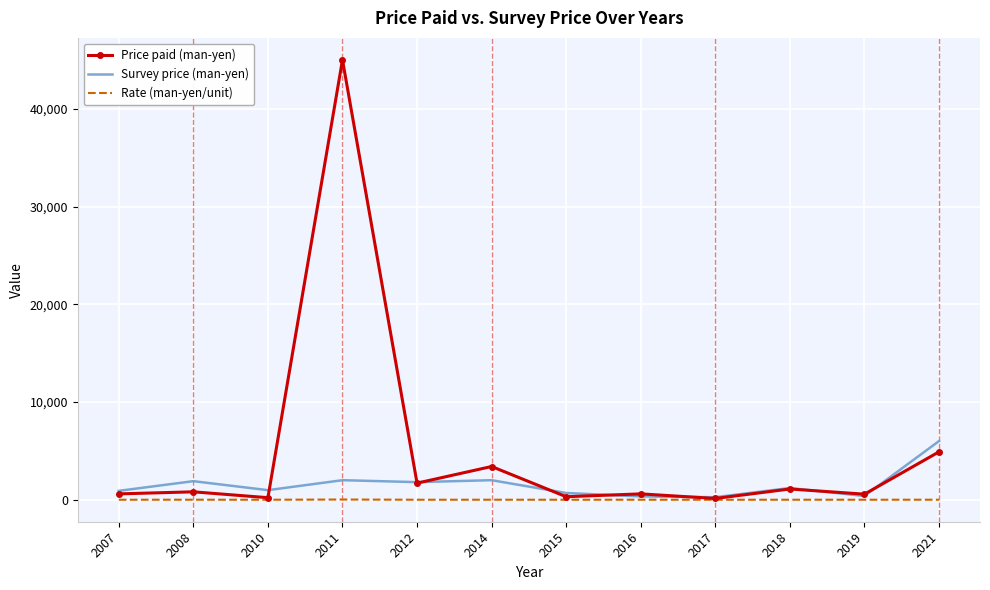

Which series has the largest range (max minus min)?

Price paid (man-yen)